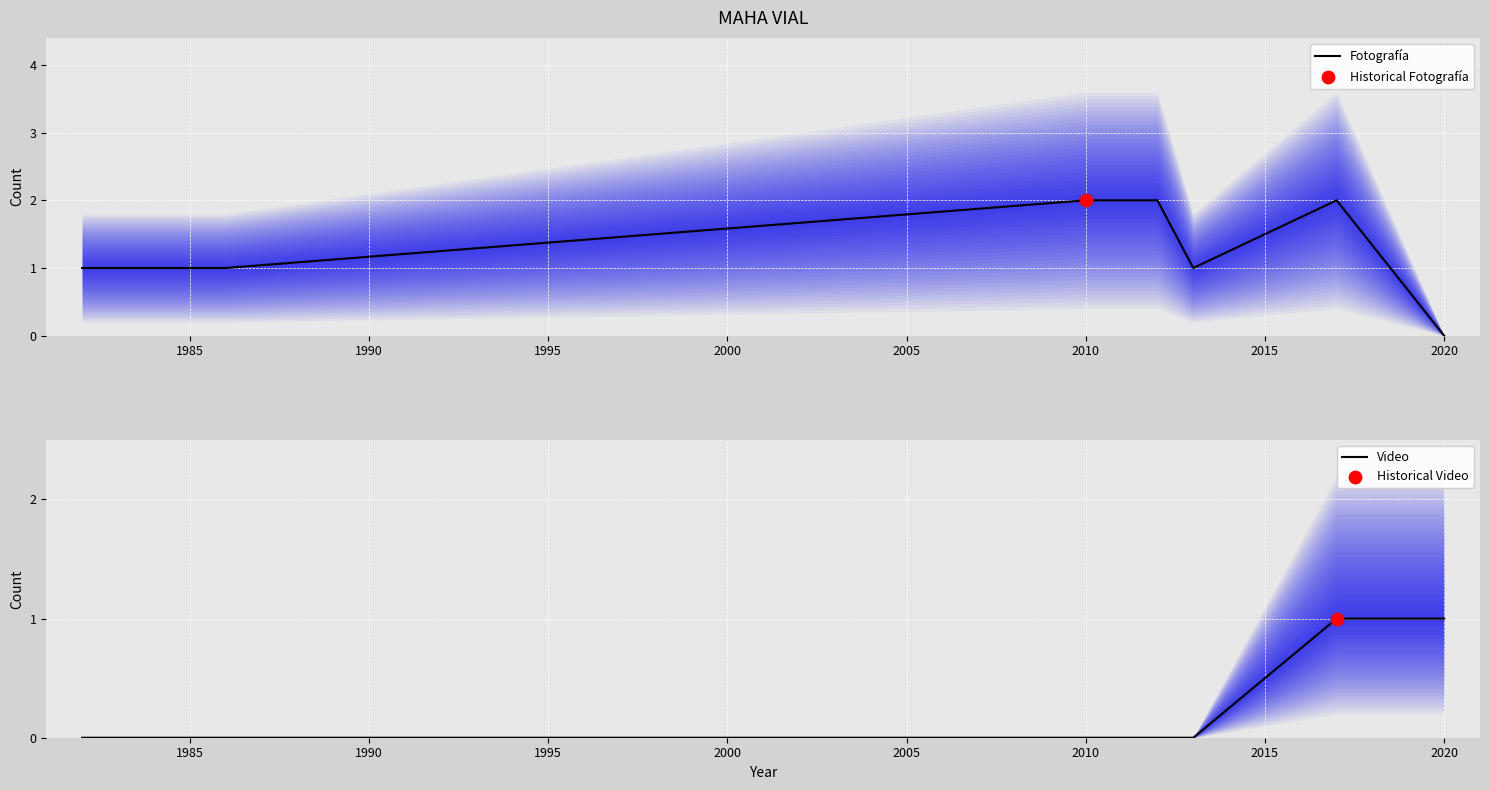

True or false: Fotografía has a value of 2 at 2010.

True